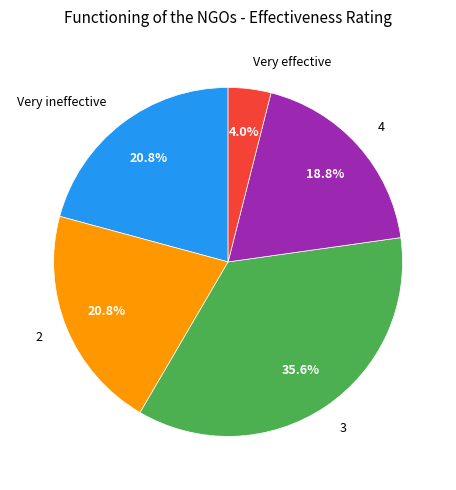

To the nearest percent, what percentage of the pie is 3?

36%